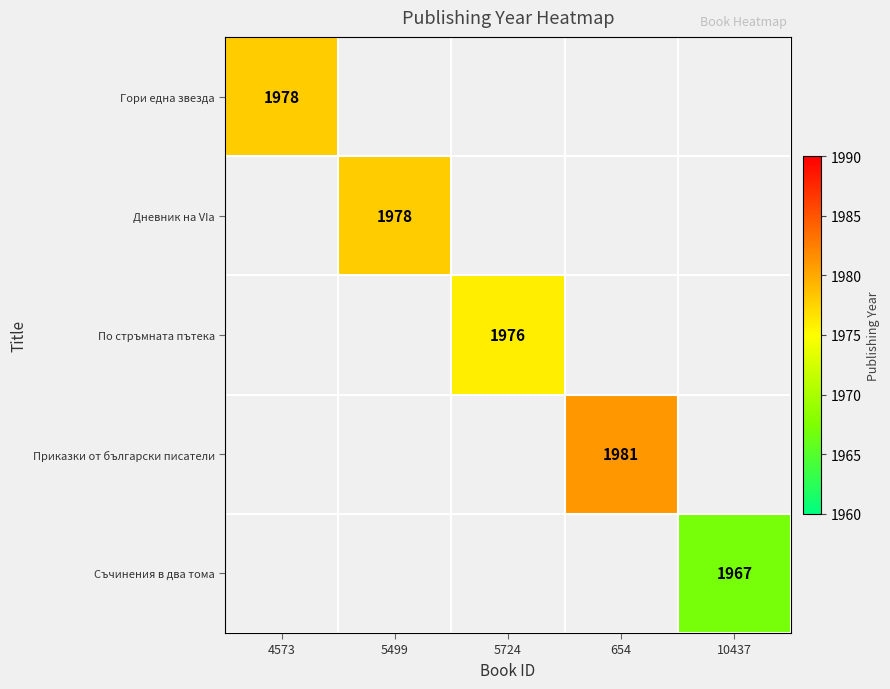

True or false: Гори една звезда has a value of 1978 at 4573.

True